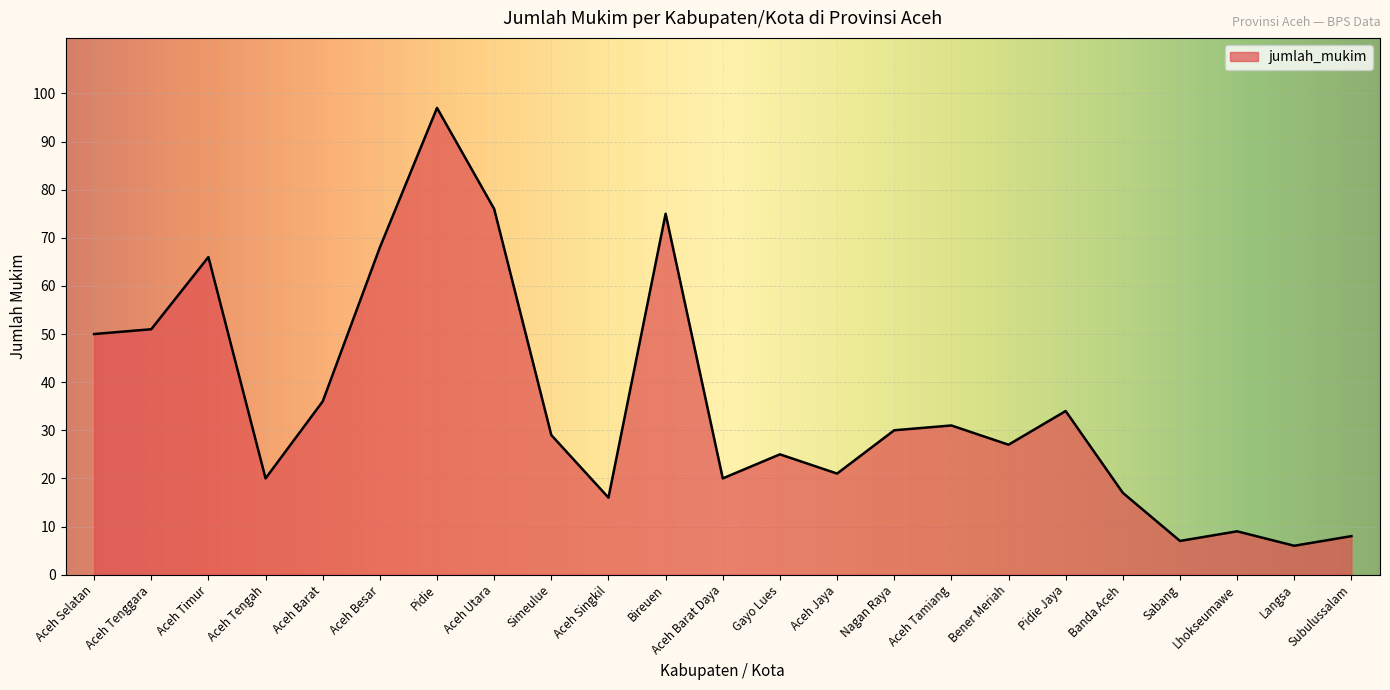

What is the average value?

36